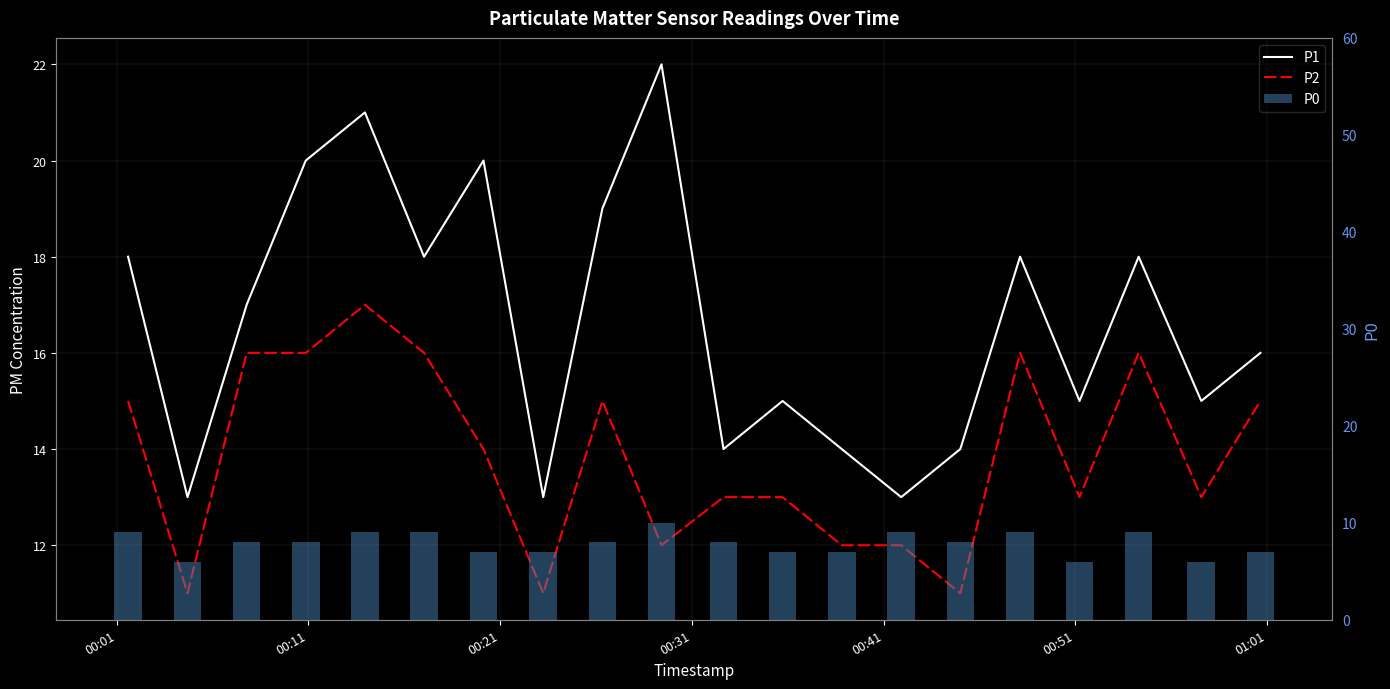

Are the bars grouped side by side (vs. stacked)?

Yes